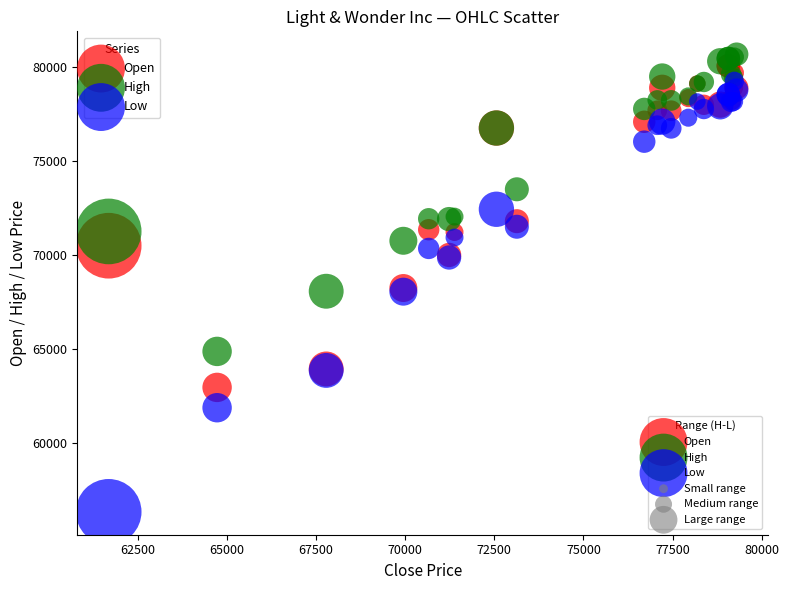

In the High series, what Y value is closest to 72769?

73488